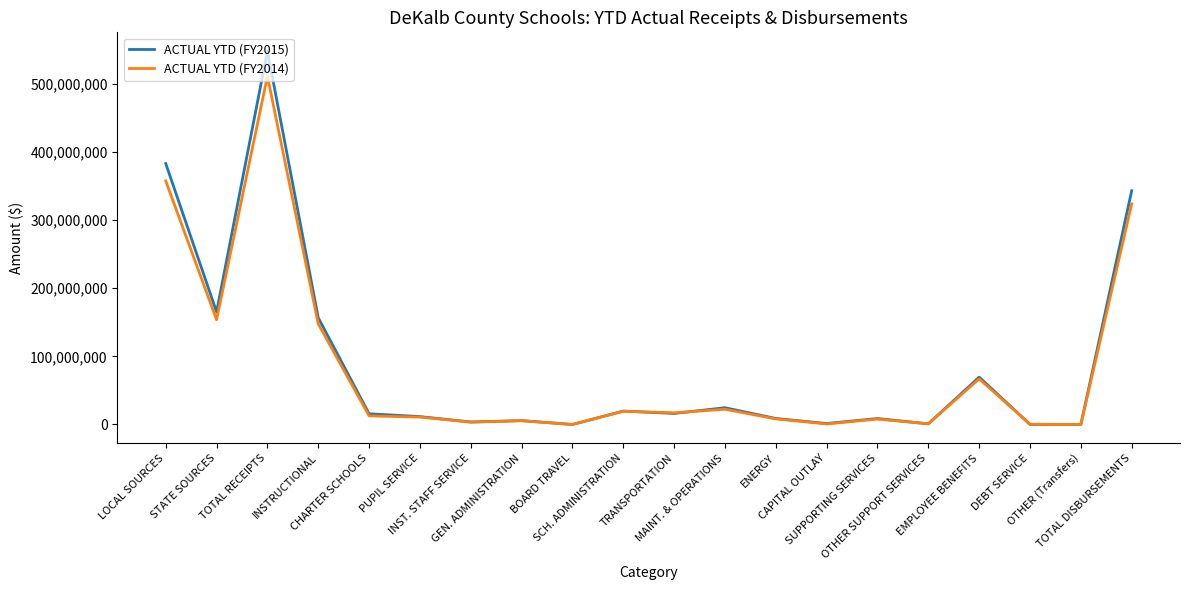

What is the average value of the ACTUAL YTD (FY2014) series?

83518012.6